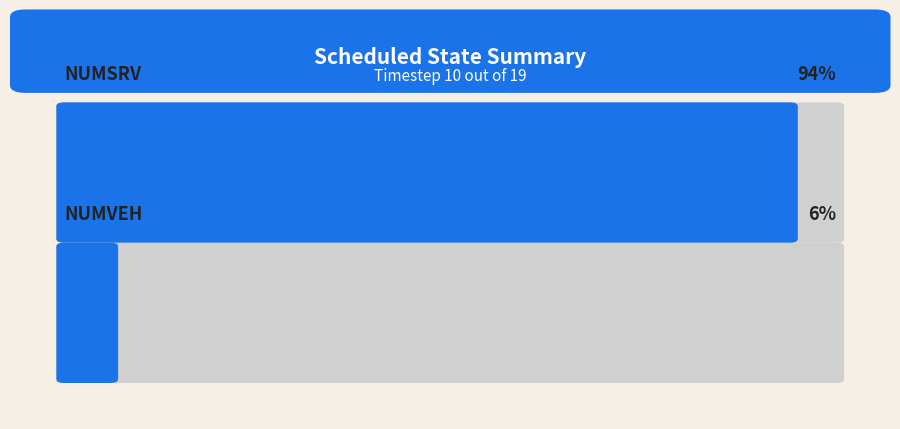

What is the ratio of the value at numveh to the value at numsrv?

0.1